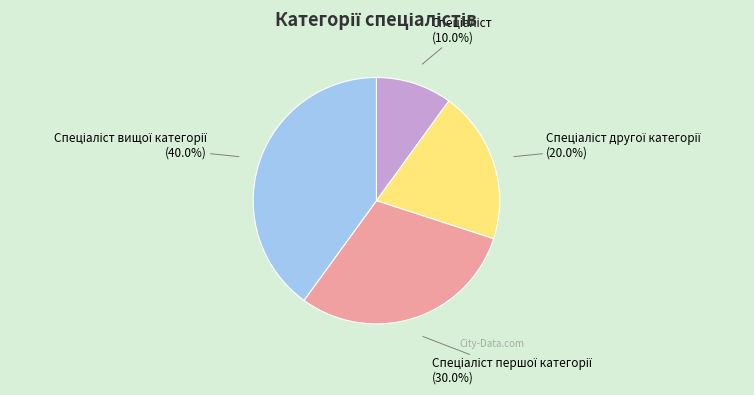

Does any single category account for the majority?

No